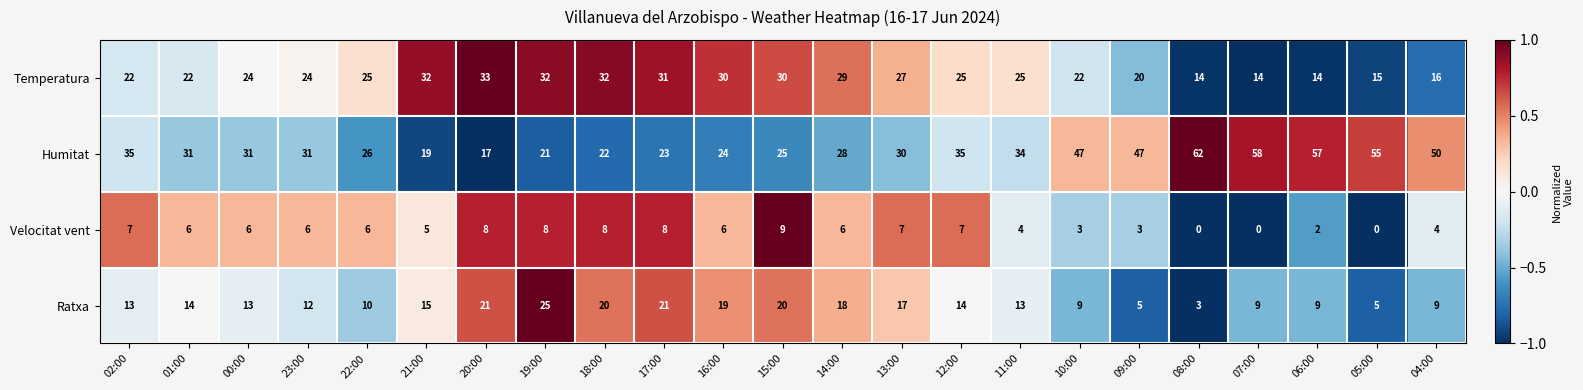

At which category is the sum across all series the highest?

19:00